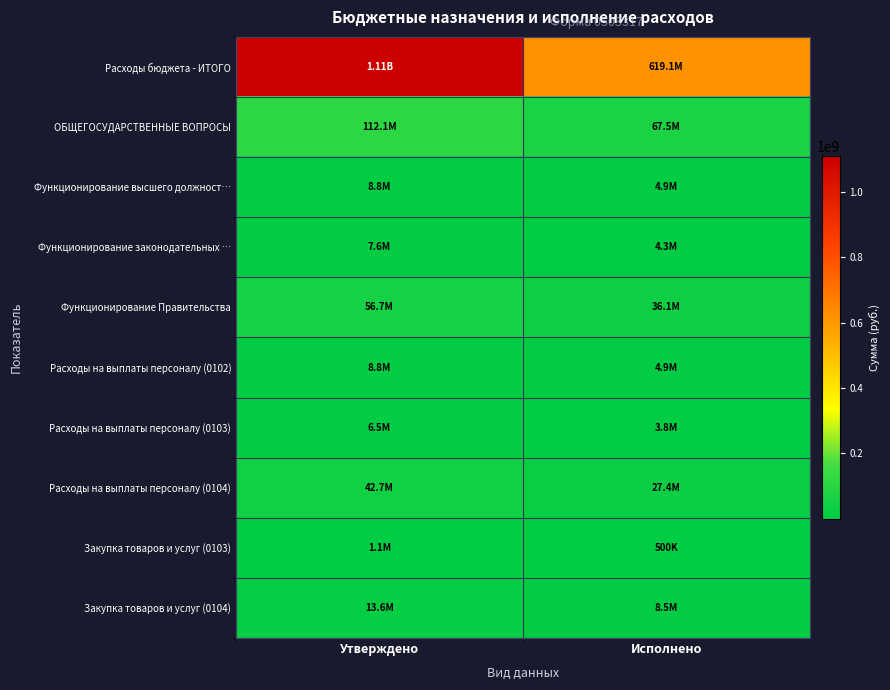

Reading right to left, extract all data points from this chart.

Расходы бюджета - ИТОГО: Исполнено=619144677.2	Утверждено=1109053674.8
ОБЩЕГОСУДАРСТВЕННЫЕ ВОПРОСЫ: Исполнено=67479074.6	Утверждено=112098346.8
Функционирование высшего должност…: Исполнено=4902214.7	Утверждено=8787700.0
Функционирование законодательных …: Исполнено=4341775.7	Утверждено=7587968.0
Функционирование Правительства: Исполнено=36118791.2	Утверждено=56660134.5
Расходы на выплаты персоналу (0102): Исполнено=4902214.7	Утверждено=8787700.0
Расходы на выплаты персоналу (0103): Исполнено=3838691.7	Утверждено=6479308.0
Расходы на выплаты персоналу (0104): Исполнено=27364640.7	Утверждено=42695958.1
Закупка товаров и услуг (0103): Исполнено=500133.0	Утверждено=1103560.0
Закупка товаров и услуг (0104): Исполнено=8548801.3	Утверждено=13559370.6